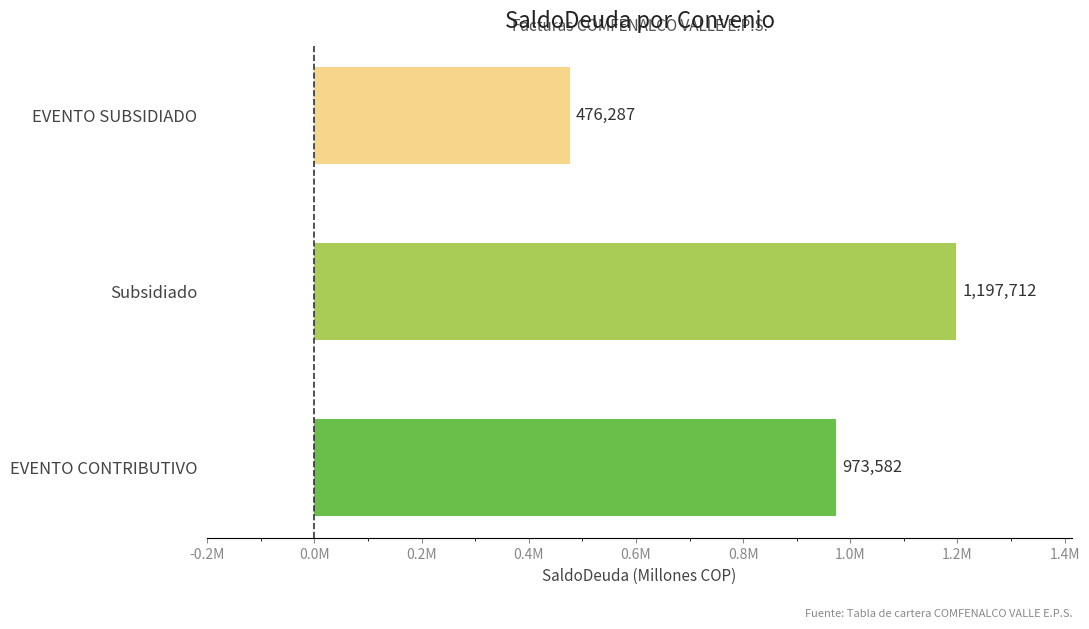

Does the chart contain stacked bars?

No